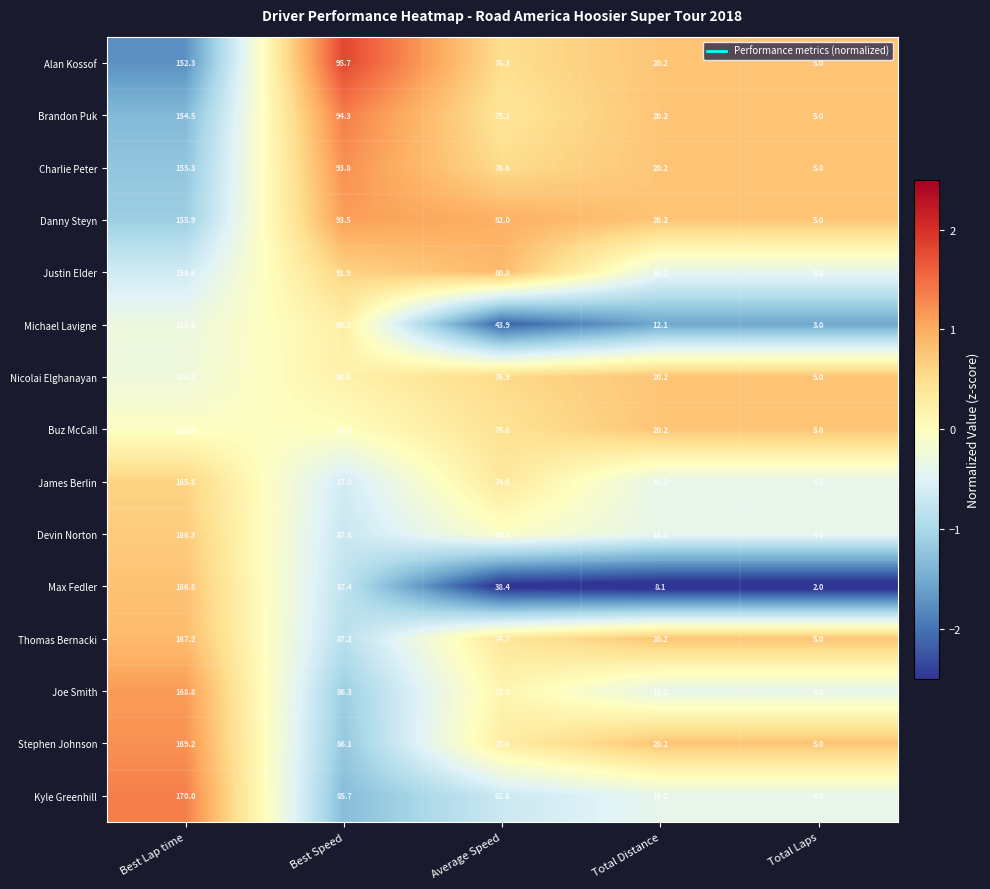

How many data points does each series have?

5